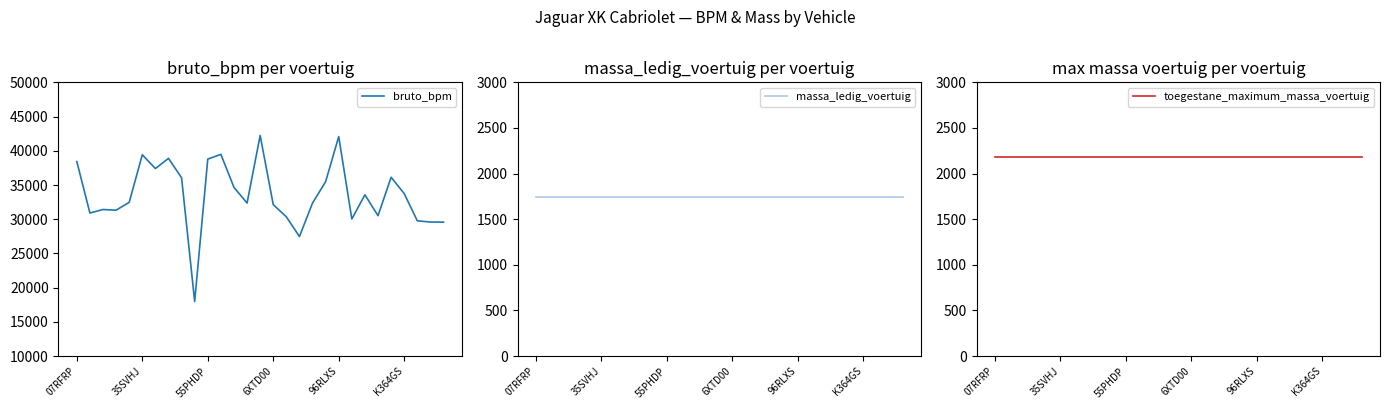

Read the massa_ledig_voertuig value at 17.

1745